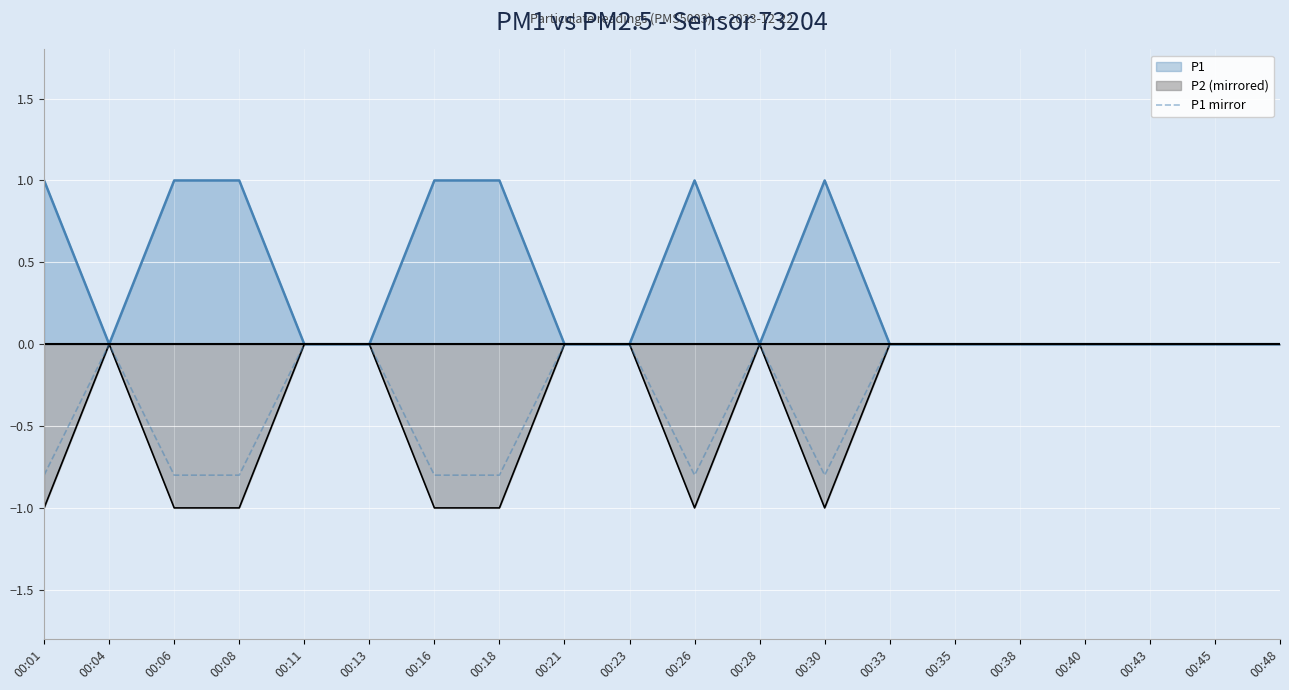

What is the difference between the highest and lowest values at 00:26?

2.0